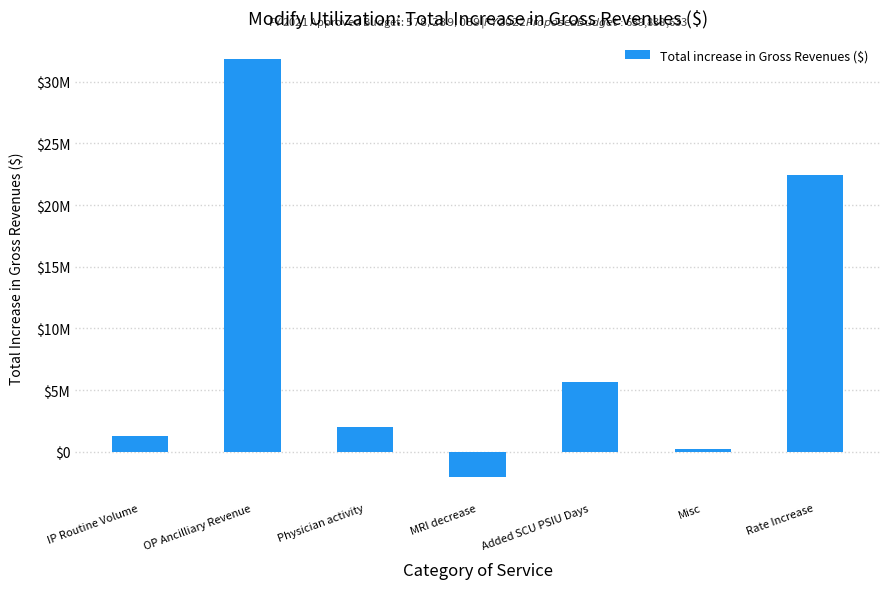

Reading left to right, what are all the values shown in this chart?

1333012	31841425	2038020	-2028979	5648120	274968	22442978